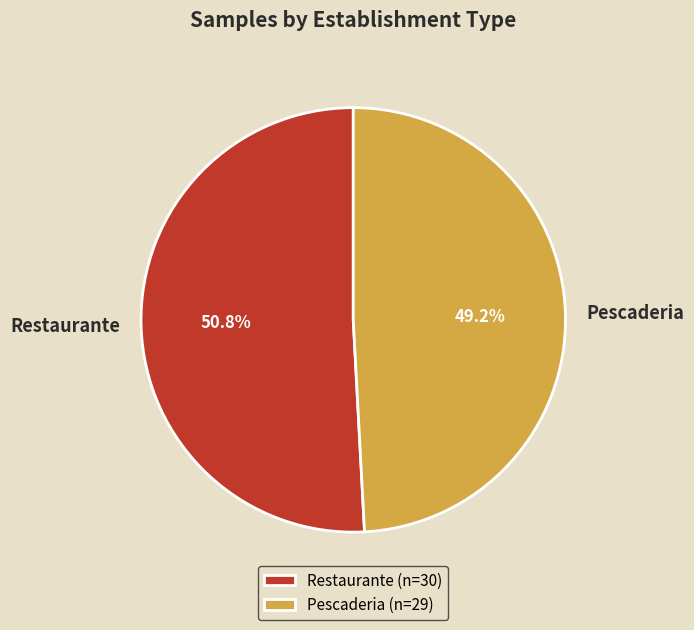

Do Restaurante and Pescaderia together represent more than half of the pie?

Yes